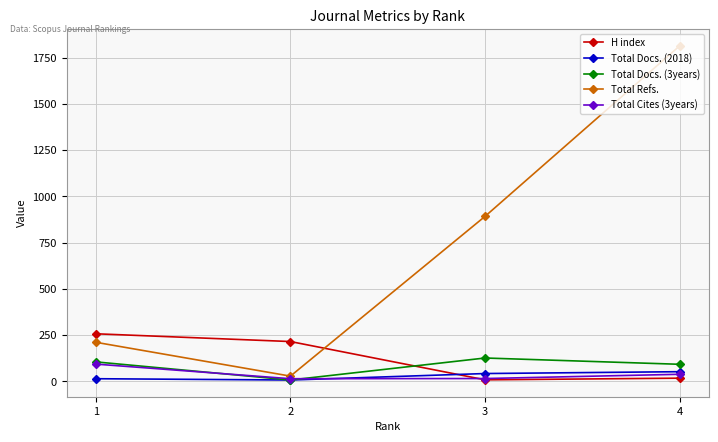

What is the difference between the Total Docs. (2018) values at 3 and 1?

28